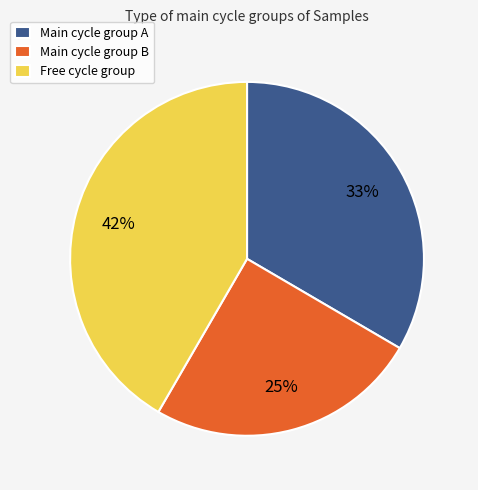

The Free cycle group slice represents 42% of the pie. True or false?

True